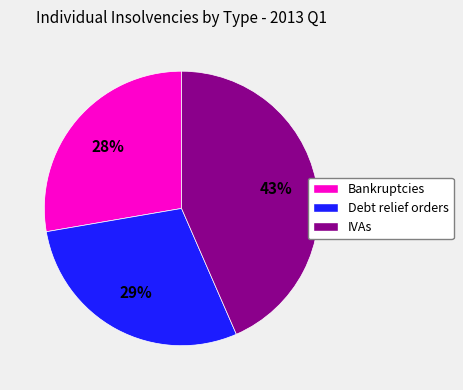

Is it true that Bankruptcies is 28% of the pie?

True